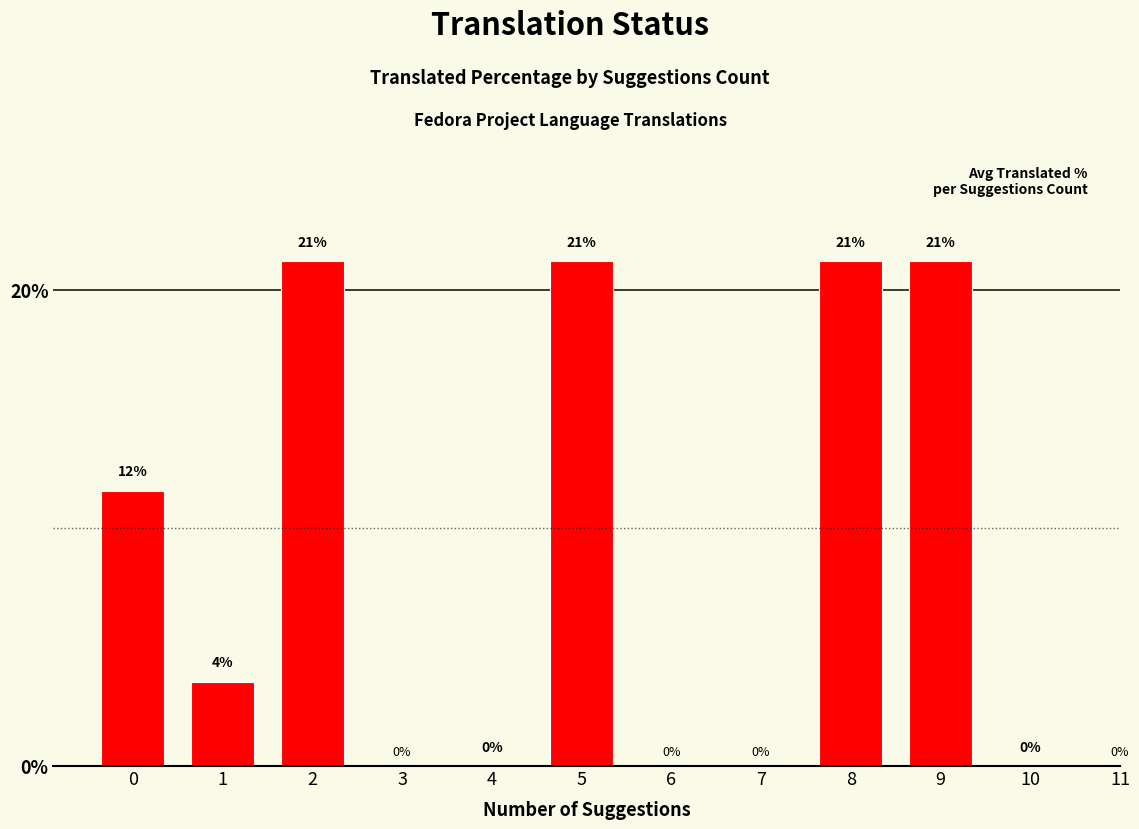

Between 9 and 10, which is larger?

9